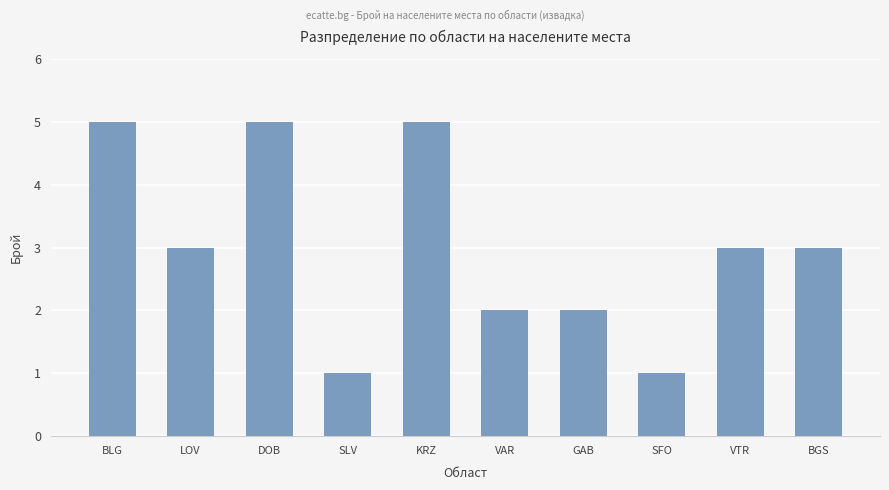

Reading right to left, extract all data points from this chart.

BGS=3	VTR=3	SFO=1	GAB=2	VAR=2	KRZ=5	SLV=1	DOB=5	LOV=3	BLG=5